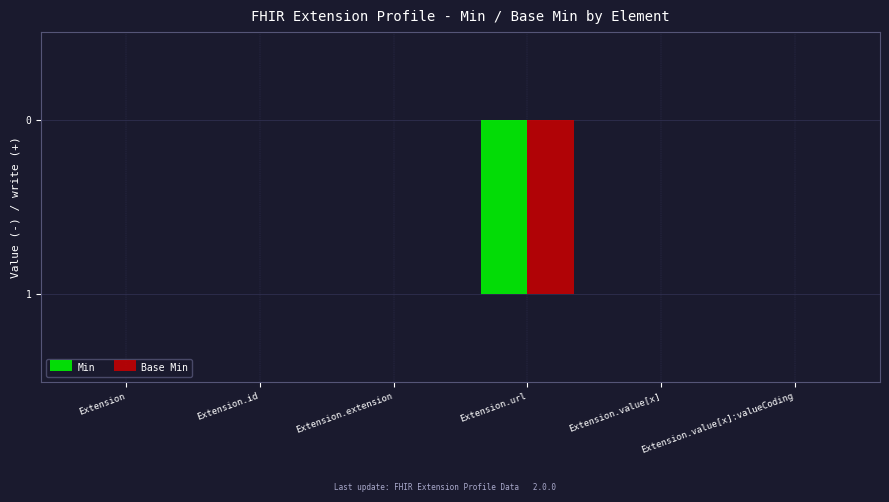

What are all the series names shown in the legend?

Min, Base Min